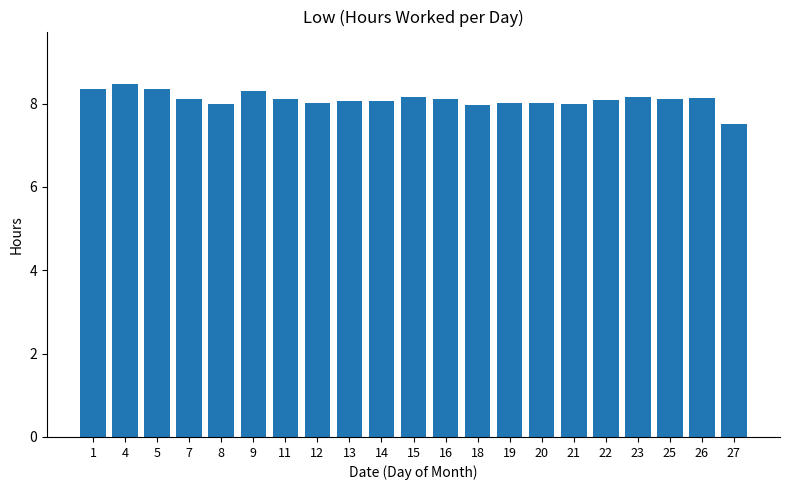

Between 20 and 4, which is larger?

4